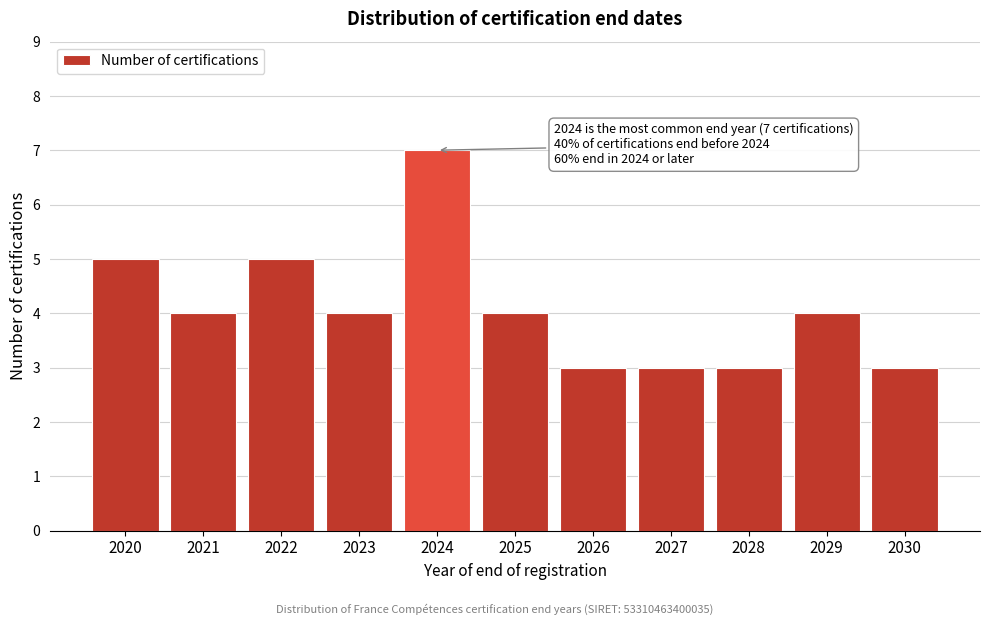

Reading left to right, list all the values displayed in this chart.

5	4	5	4	7	4	3	3	3	4	3